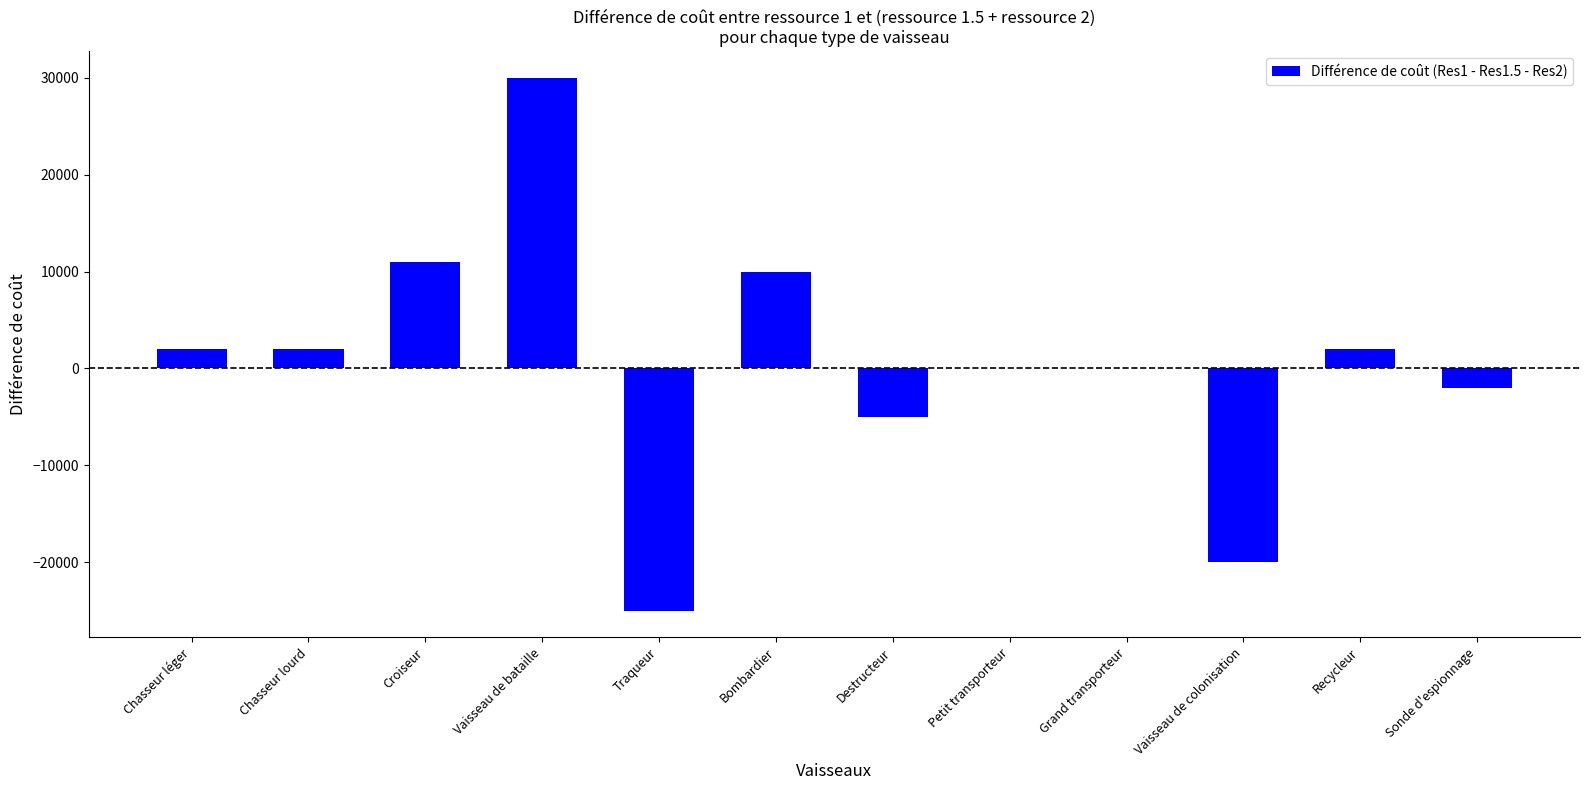

Is it true that the value at Destructeur is -5000?

True